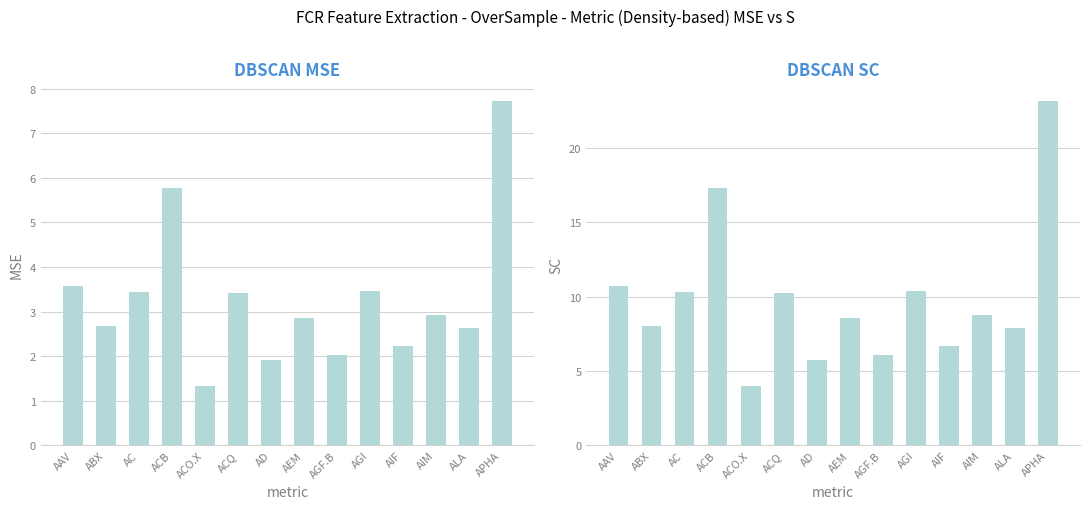

What is the sum of all HistoricalVolatility values?

46.0